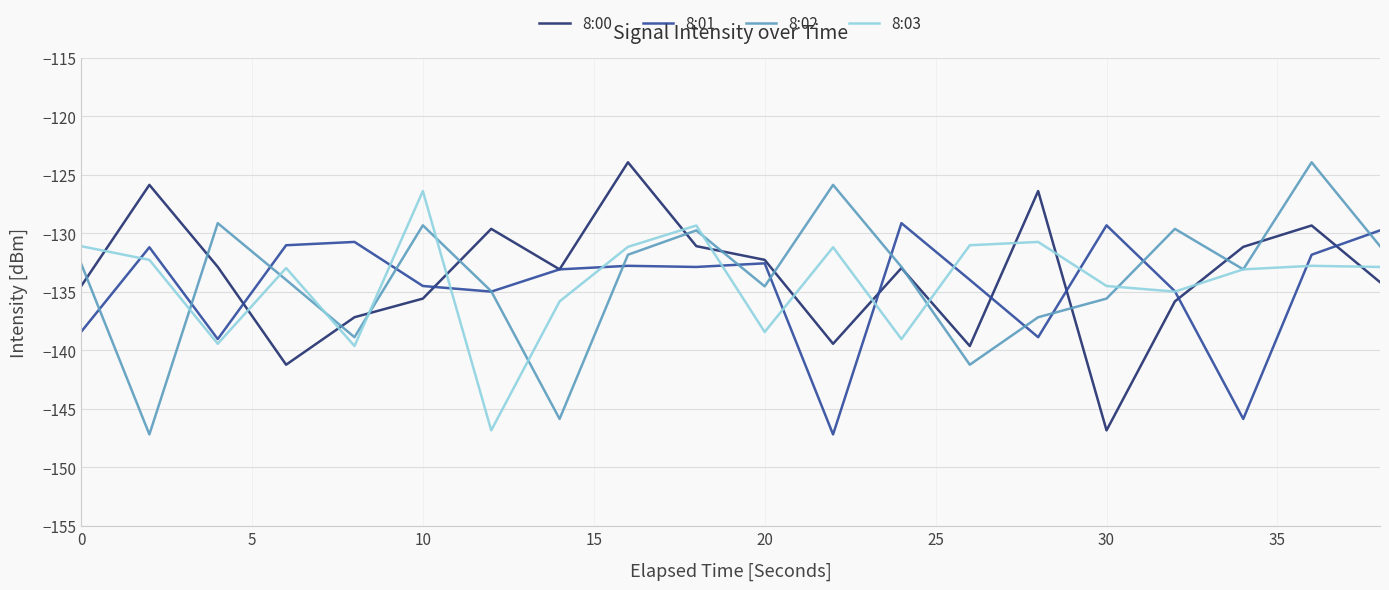

How many times do 8:00 and 8:03 cross each other?

14